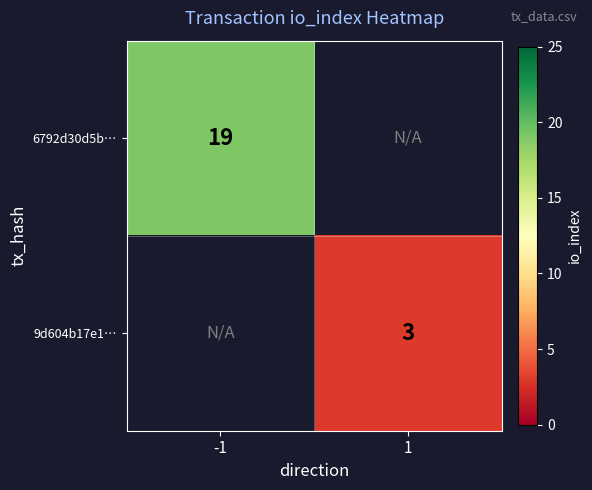

Is it true that 6792d30d5b… equals 19 at -1?

True